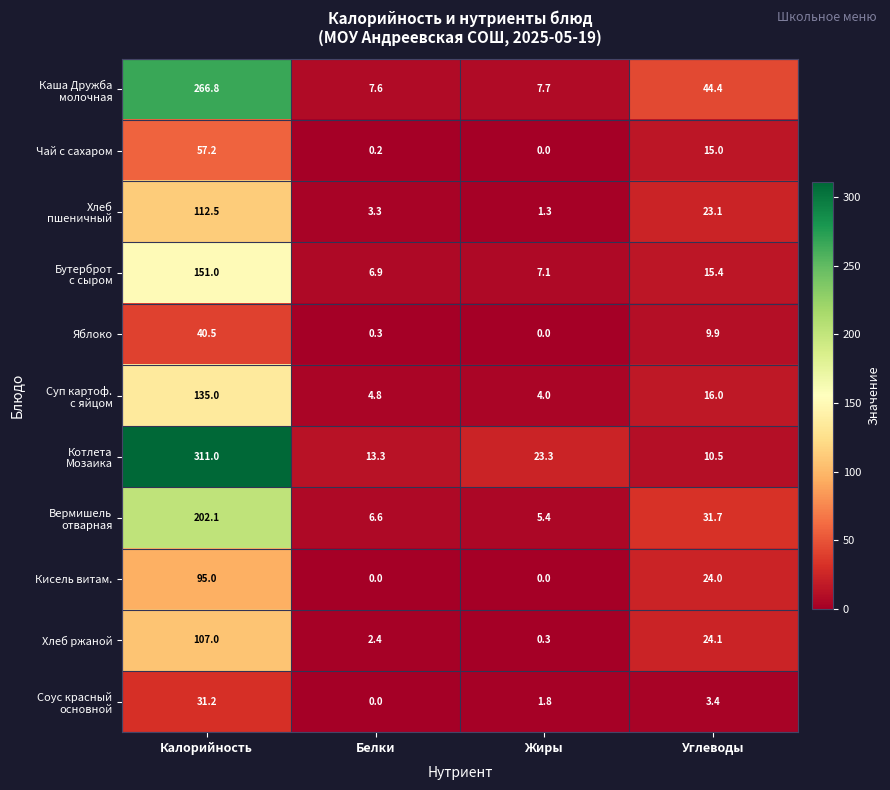

The Кисель витам. series shows 0.0 at Жиры. True or false?

True